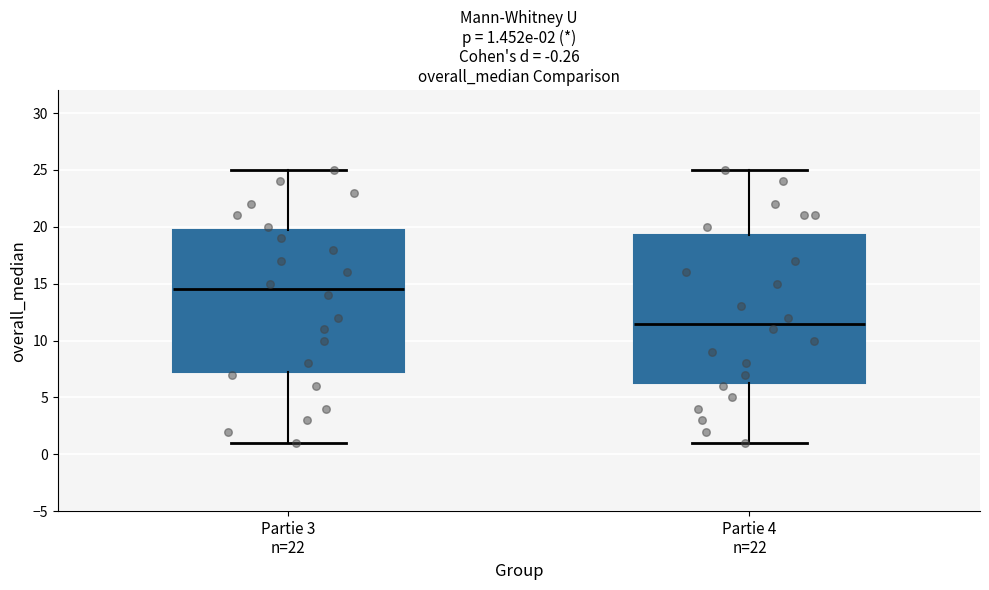

Which box has the lowest median line?

Partie 4 n=22